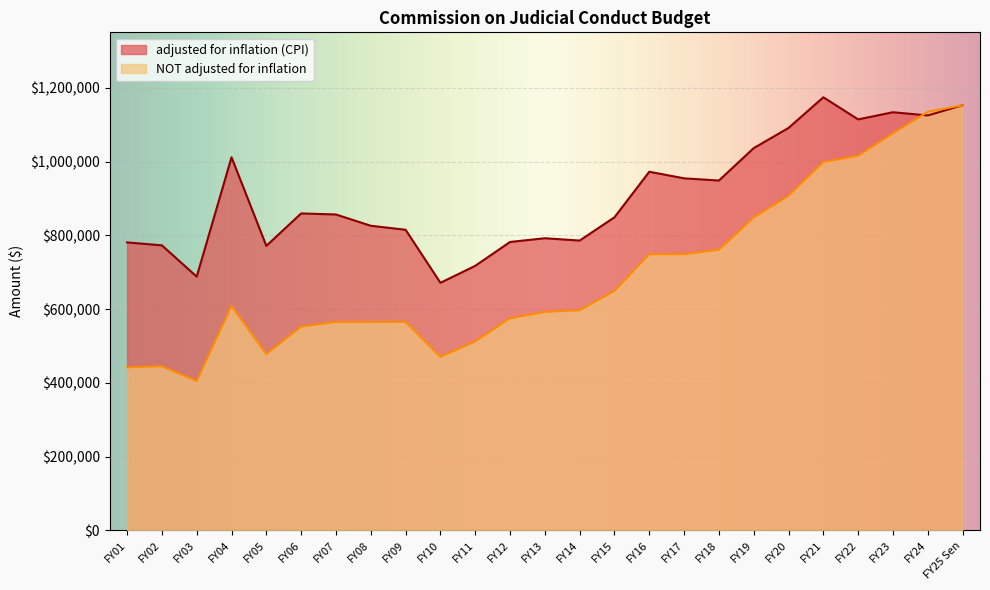

What are all the series names shown in the legend?

adjusted for inflation (CPI), NOT adjusted for inflation